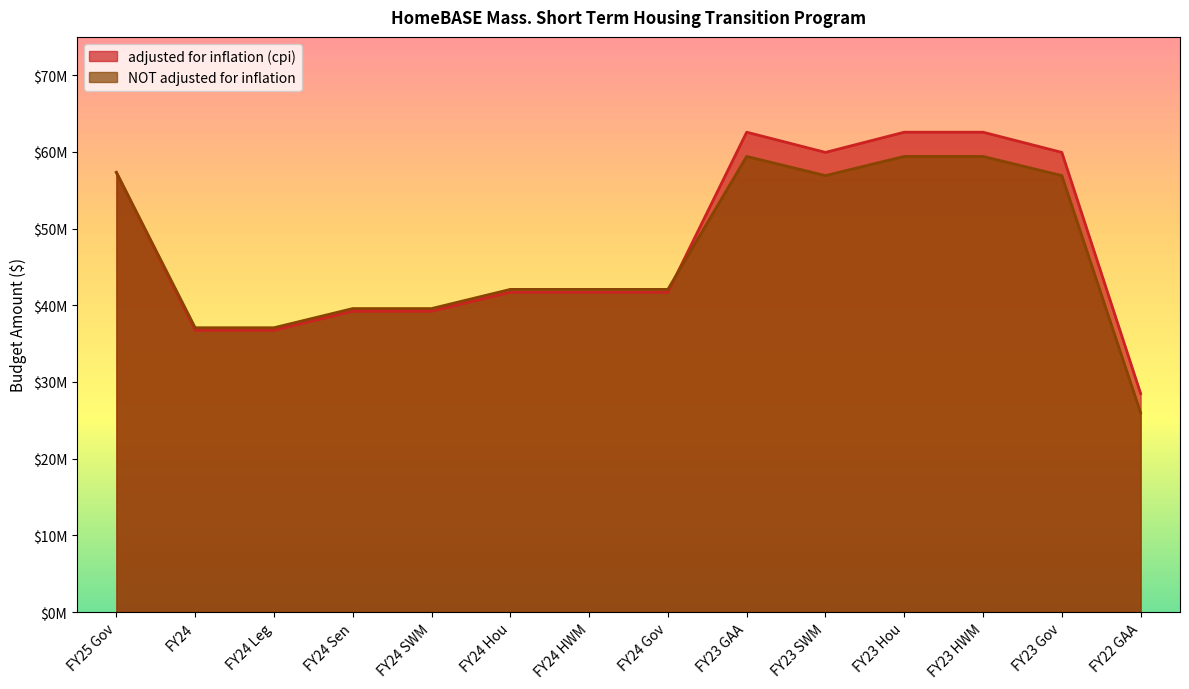

True or false: adjusted for inflation (cpi) has more than 1 points higher than both neighbors.

False